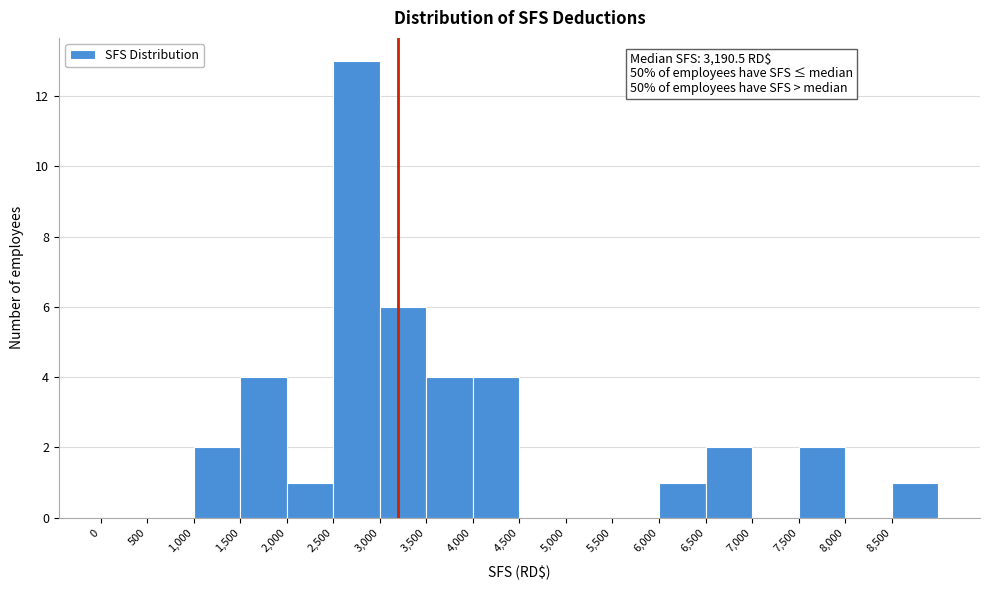

Over which range of the x-axis is the bar tallest?

2500 to 3000